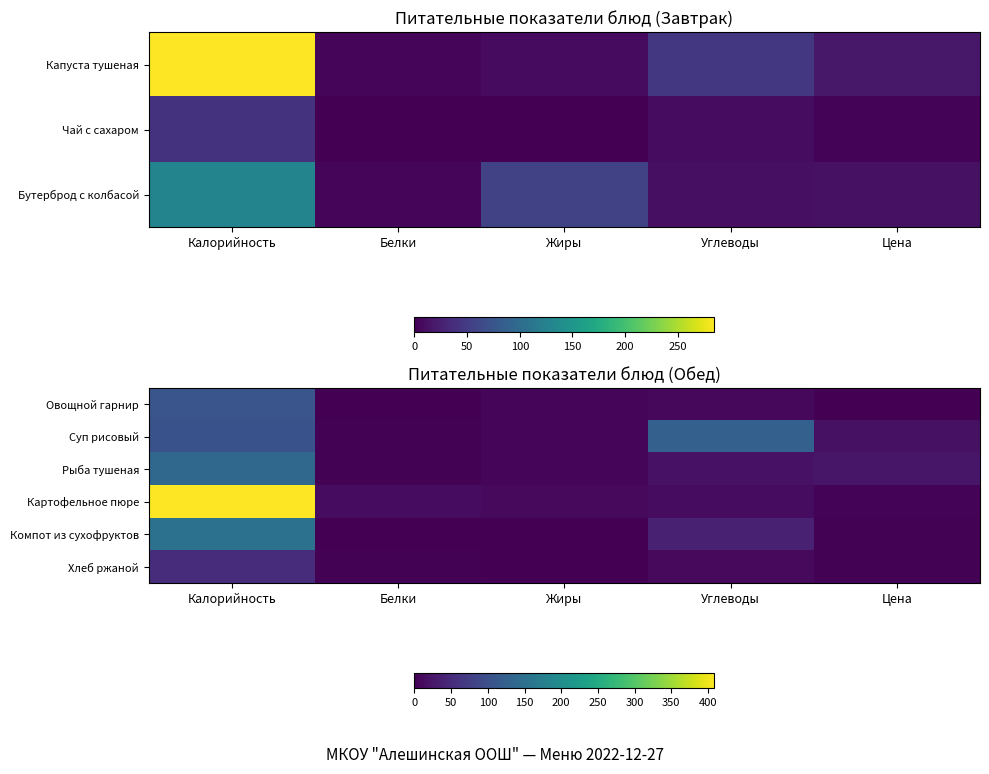

List the series in order of their peak value, highest first.

Картофельное пюре, Компот из сухофруктов, Рыба тушеная, Суп рисовый, Овощной гарнир, Хлеб ржаной